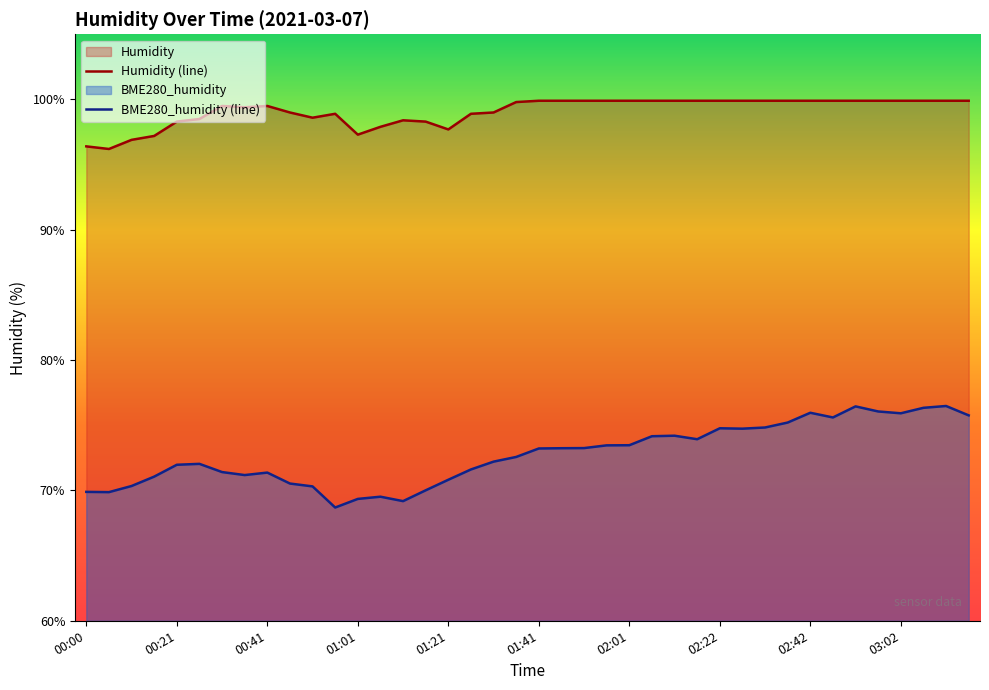

What is the difference between the highest and lowest values at 02:06?

25.7